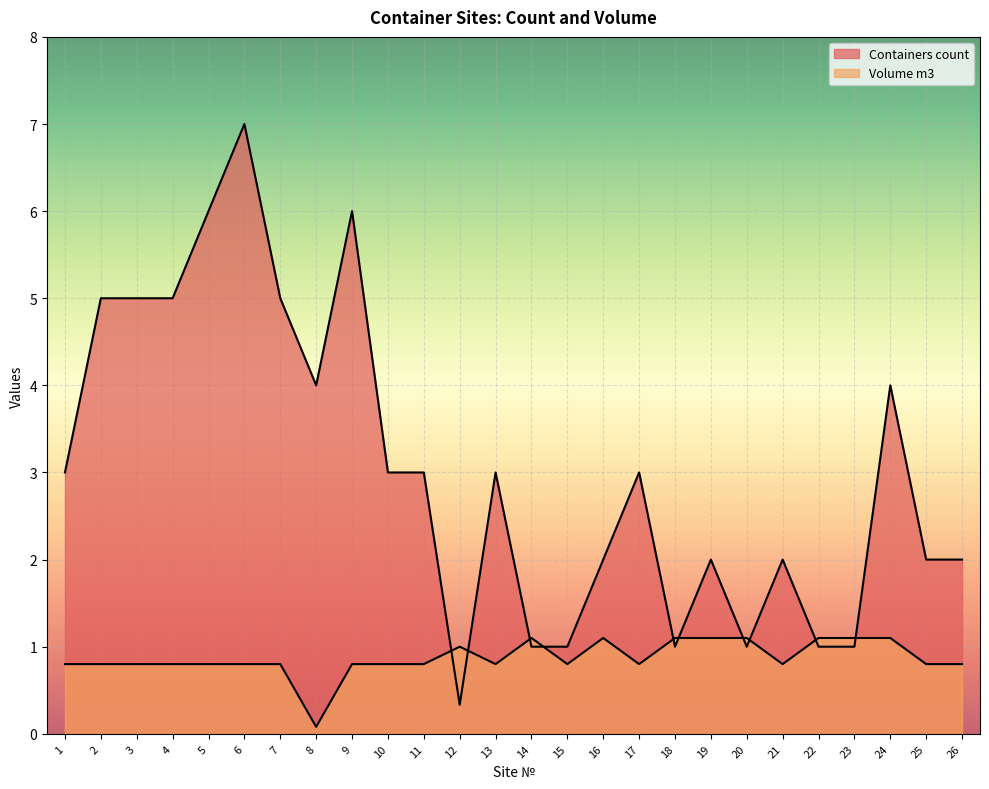

How many intersections are there between Containers count and Volume m3?

10